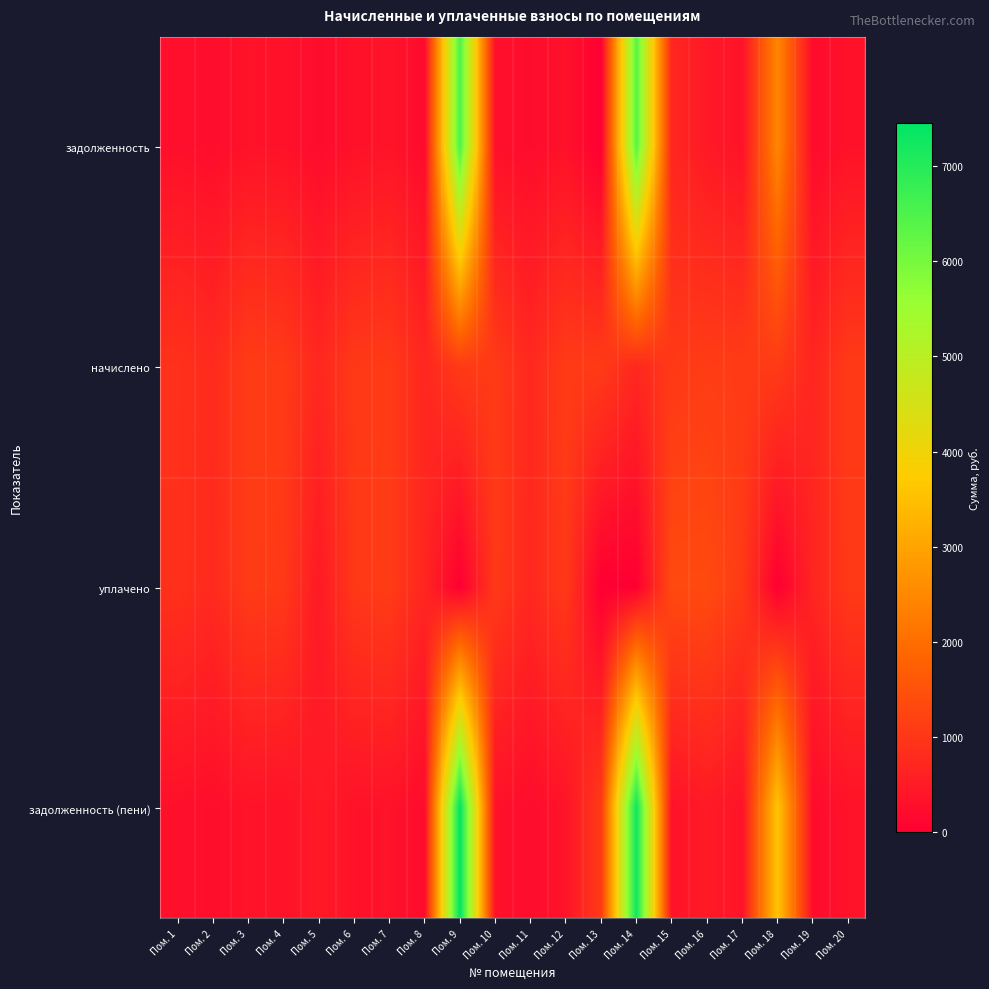

Which category has the highest value across all series?

Пом. 9